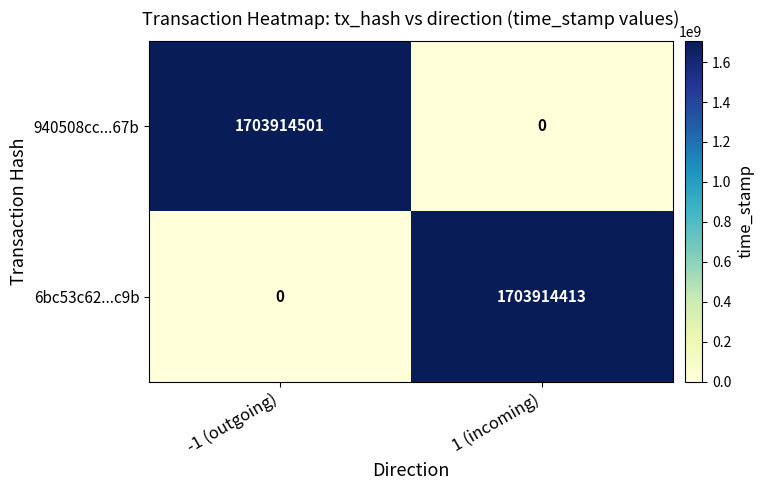

How many data points in 940508cc...67b are less than 1703914501?

1